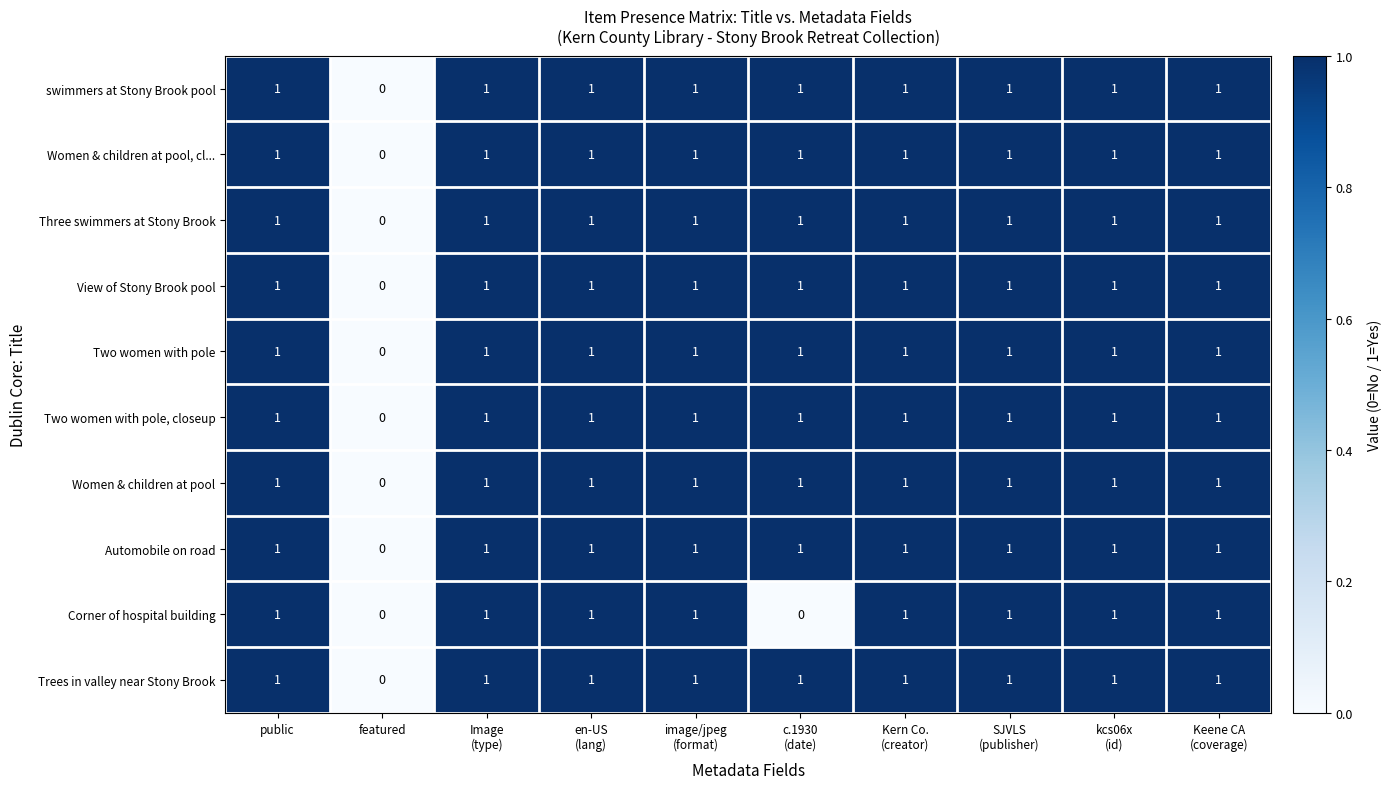

The value of Two women with pole at public is 1. True or false?

True